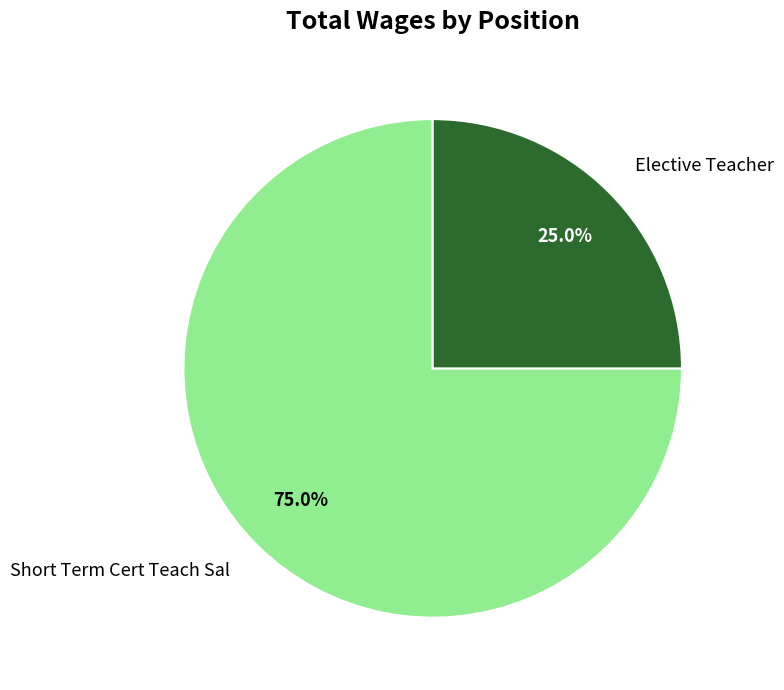

To the nearest percent, what percentage of the pie is Elective Teacher?

25%